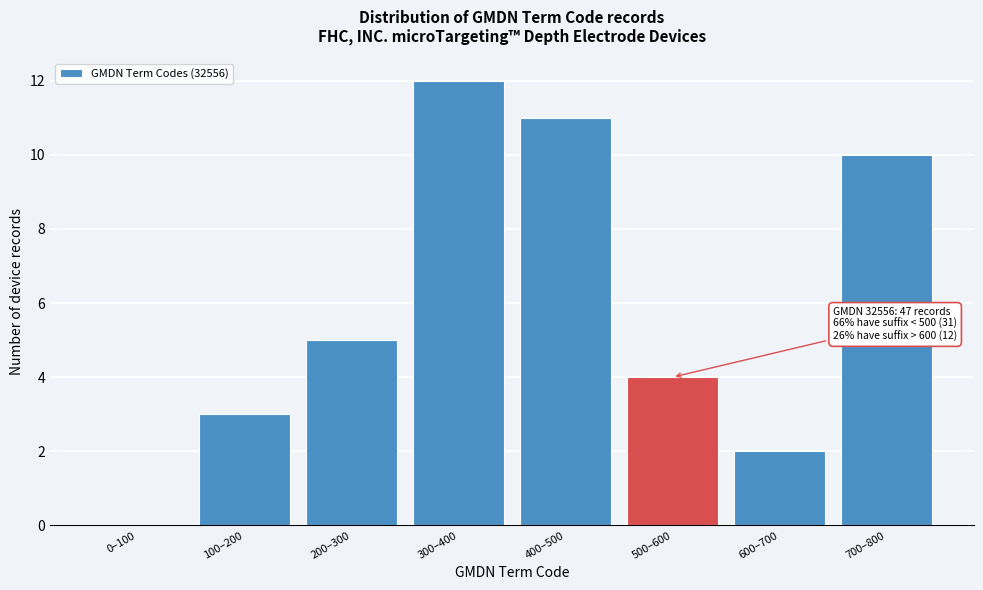

Reading left to right, transcribe all the data shown in this chart.

0–100=0	100–200=3	200–300=5	300–400=12	400–500=11	500–600=4	600–700=2	700–800=10